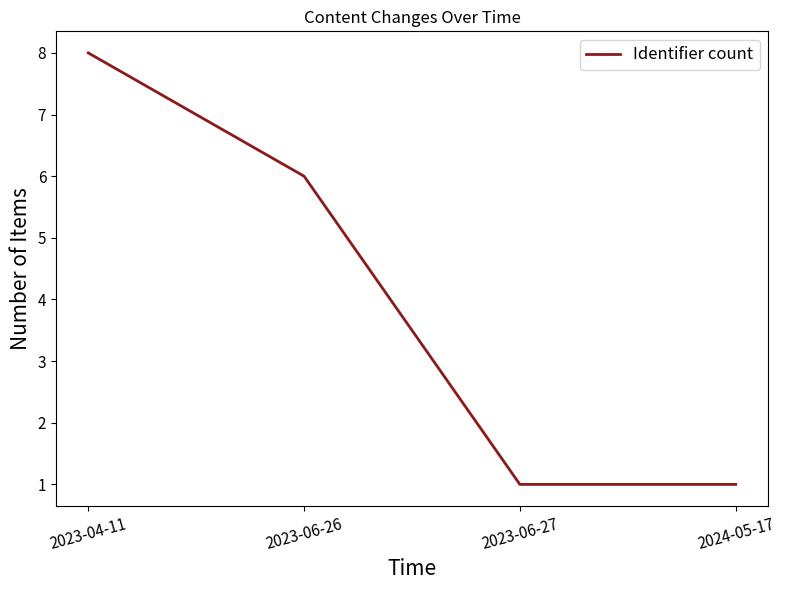

Reading left to right, transcribe all the data shown in this chart.

2023-04-11=8	2023-06-26=6	2023-06-27=1	2024-05-17=1